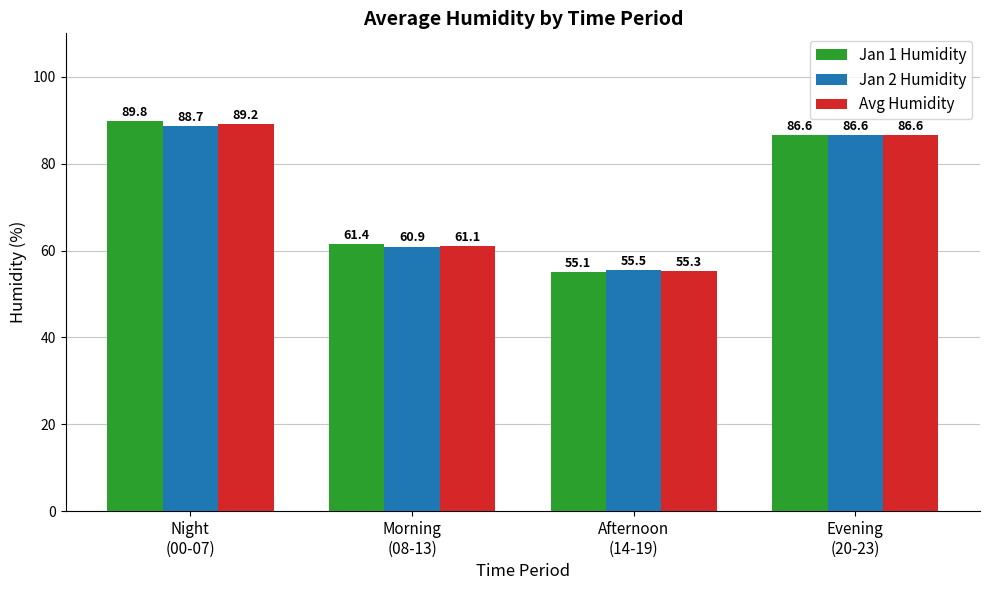

The value of Jan 1 Humidity at Morning
(08-13) is 30.6. True or false?

False